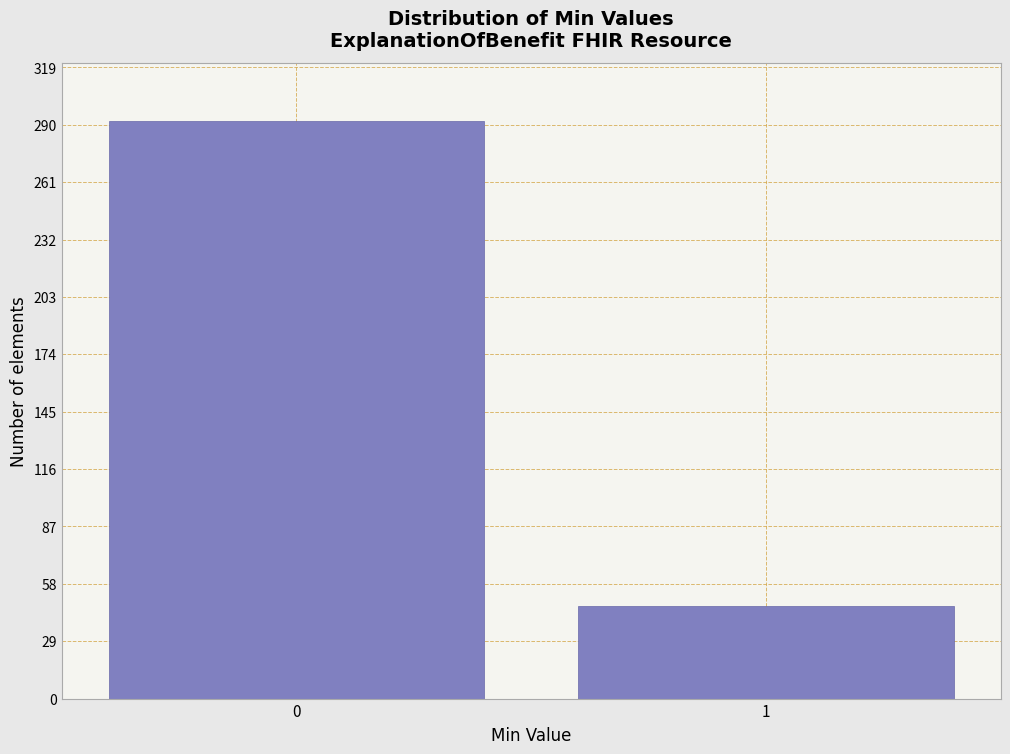

Reading left to right, what are all the values shown in this chart?

0=292	1=47